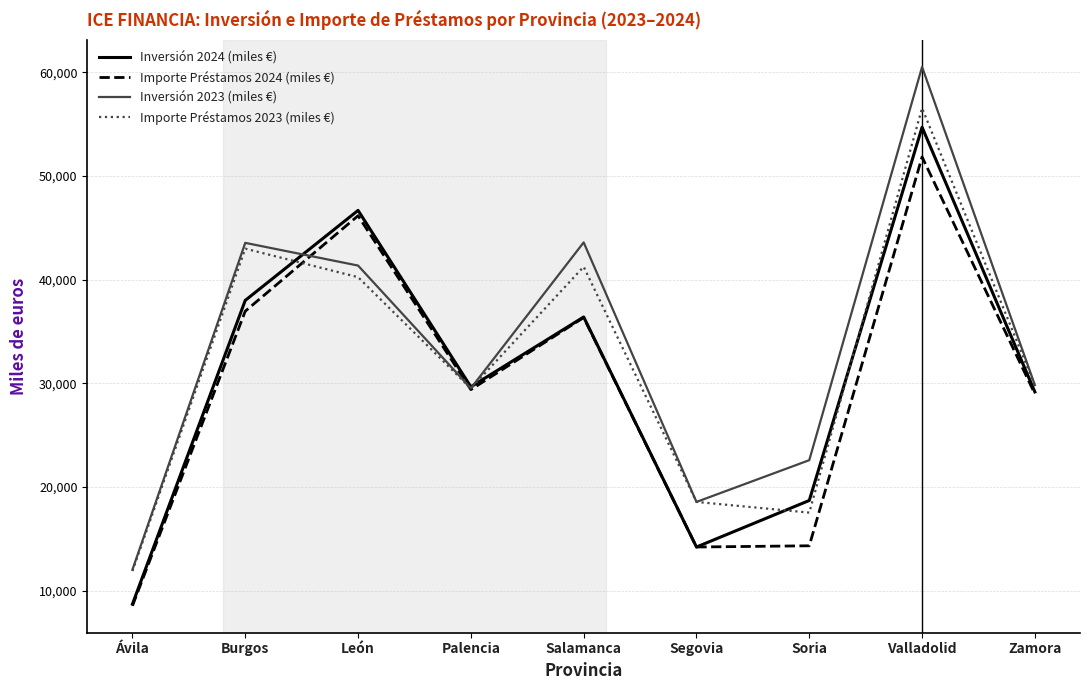

After their last crossing, which series has the higher values: Importe Préstamos 2024 (miles €) or Importe Préstamos 2023 (miles €)?

Importe Préstamos 2023 (miles €)